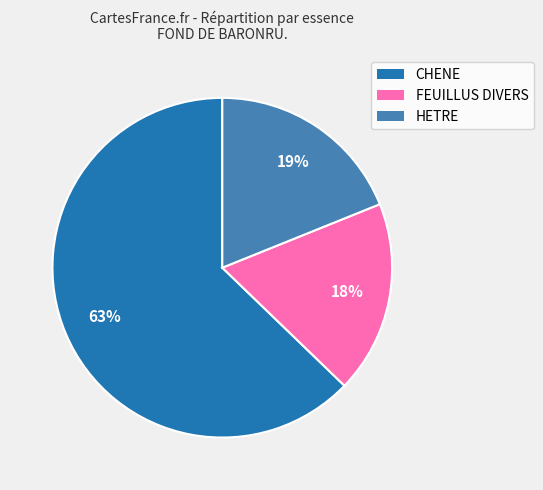

True or false: HETRE accounts for 19% of the total.

True